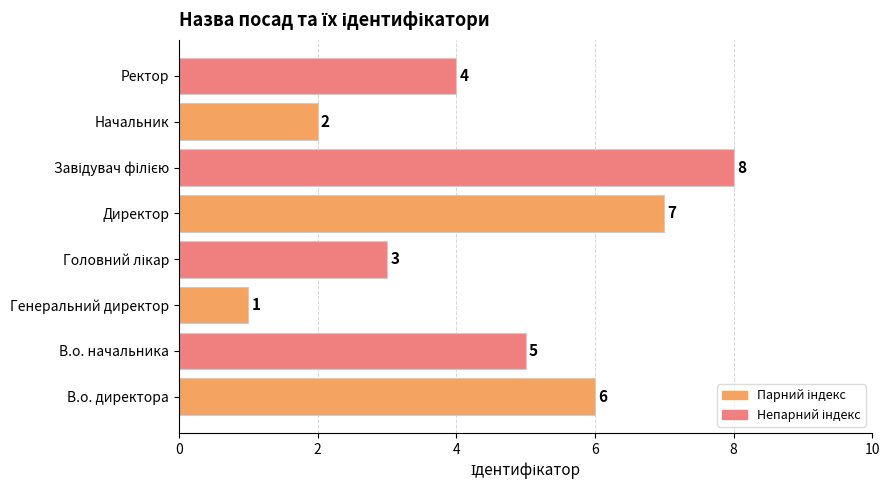

At which label is the value closest to 4?

Ректор